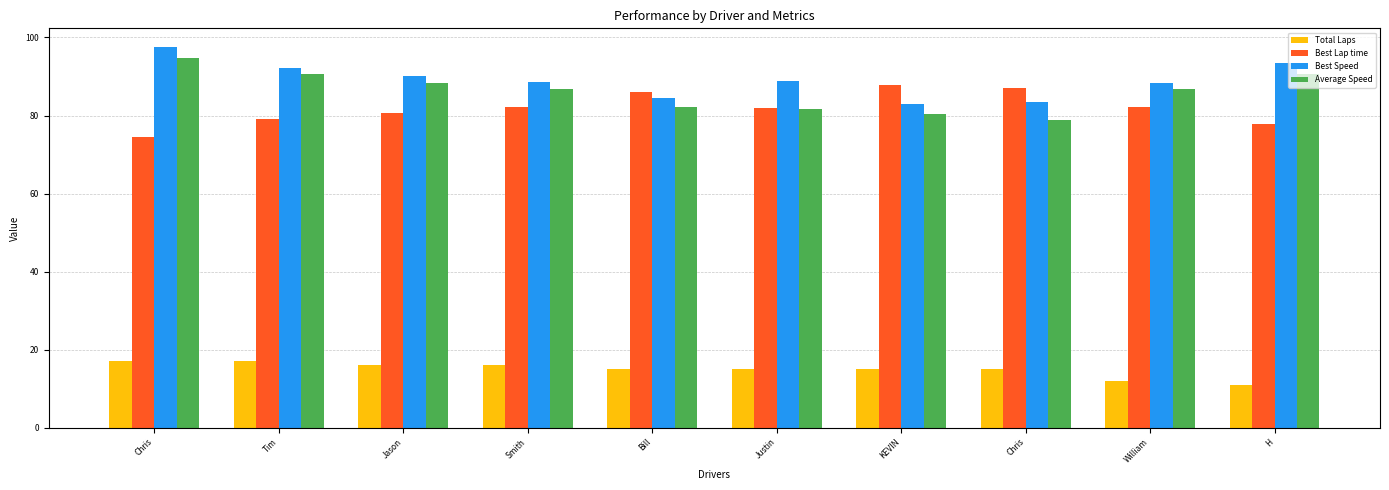

What is the sum of the Average Speed values at William and Tim?

177.3